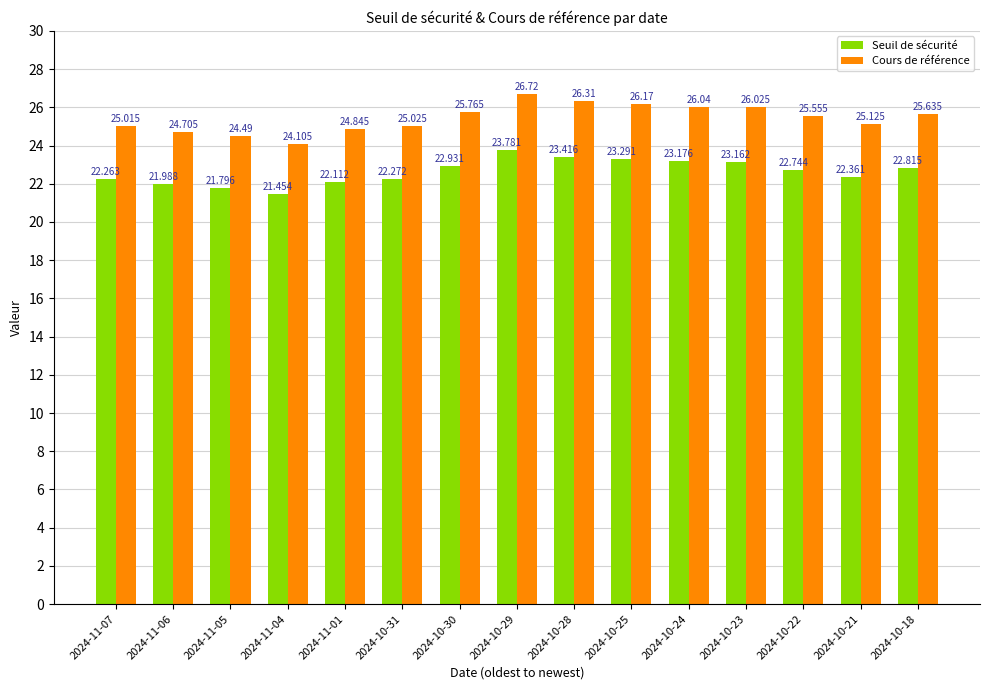

Reading right to left, extract all data points from this chart.

Seuil de sécurité: 2024-10-18=22.8	2024-10-21=22.4	2024-10-22=22.7	2024-10-23=23.2	2024-10-24=23.2	2024-10-25=23.3	2024-10-28=23.4	2024-10-29=23.8	2024-10-30=22.9	2024-10-31=22.3	2024-11-01=22.1	2024-11-04=21.5	2024-11-05=21.8	2024-11-06=22.0	2024-11-07=22.3
Cours de référence: 2024-10-18=25.6	2024-10-21=25.1	2024-10-22=25.6	2024-10-23=26.0	2024-10-24=26.0	2024-10-25=26.2	2024-10-28=26.3	2024-10-29=26.7	2024-10-30=25.8	2024-10-31=25.0	2024-11-01=24.8	2024-11-04=24.1	2024-11-05=24.5	2024-11-06=24.7	2024-11-07=25.0